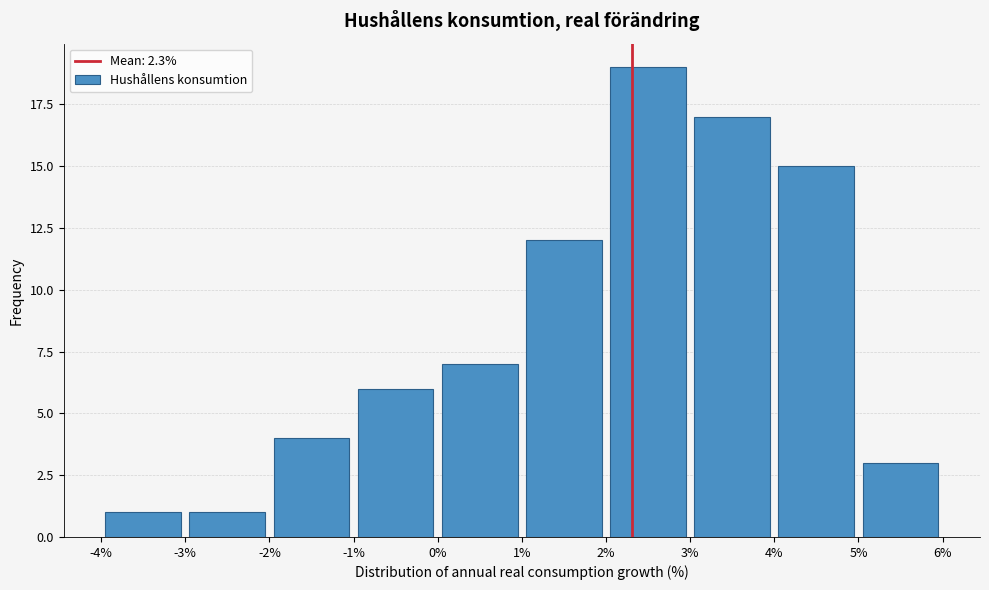

Reading left to right, transcribe this chart: for each bar, give the range it covers on the x-axis and its height. The values are not printed on the chart, so give them approximately, as read against the axis.

-4% to -3%: 1
-3% to -2%: 1
-2% to -1%: 4
-1% to 0%: 6
0% to 1%: 7
1% to 2%: 12
2% to 3%: 19
3% to 4%: 17
4% to 5%: 15
5% to 6%: 3